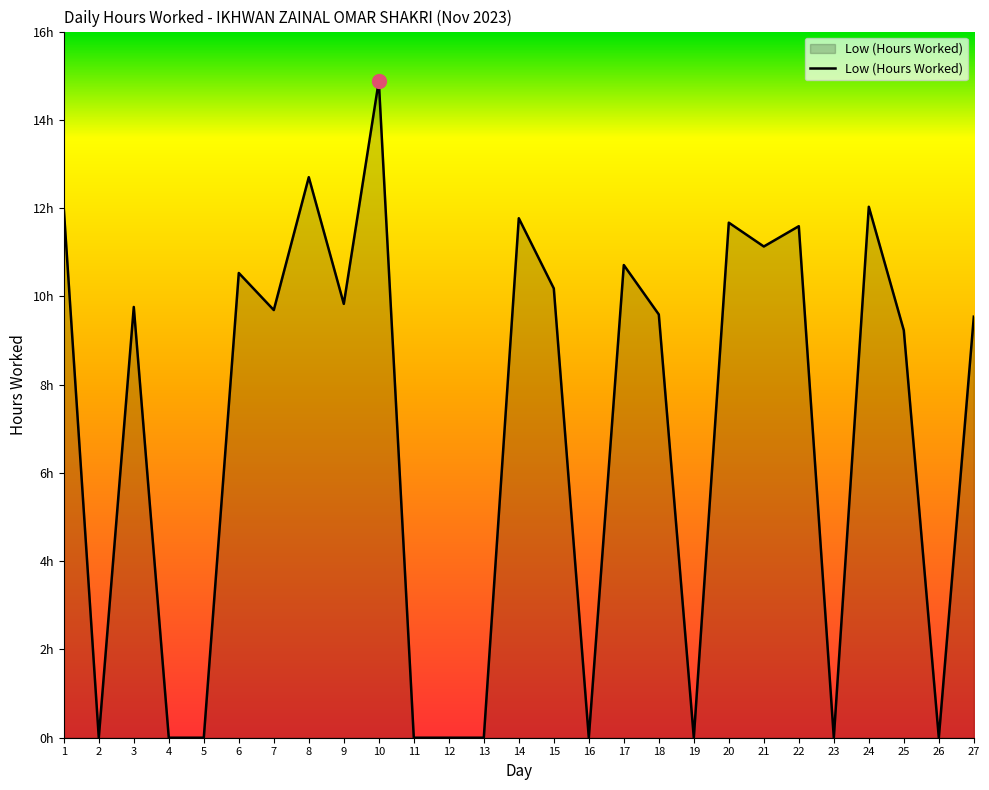

What is the value of the 25th point from the left?

9.2